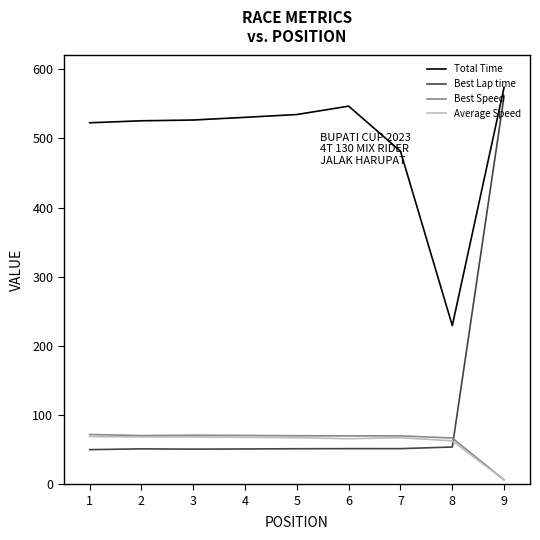

What is the highest value of the Total Time series?

574.0